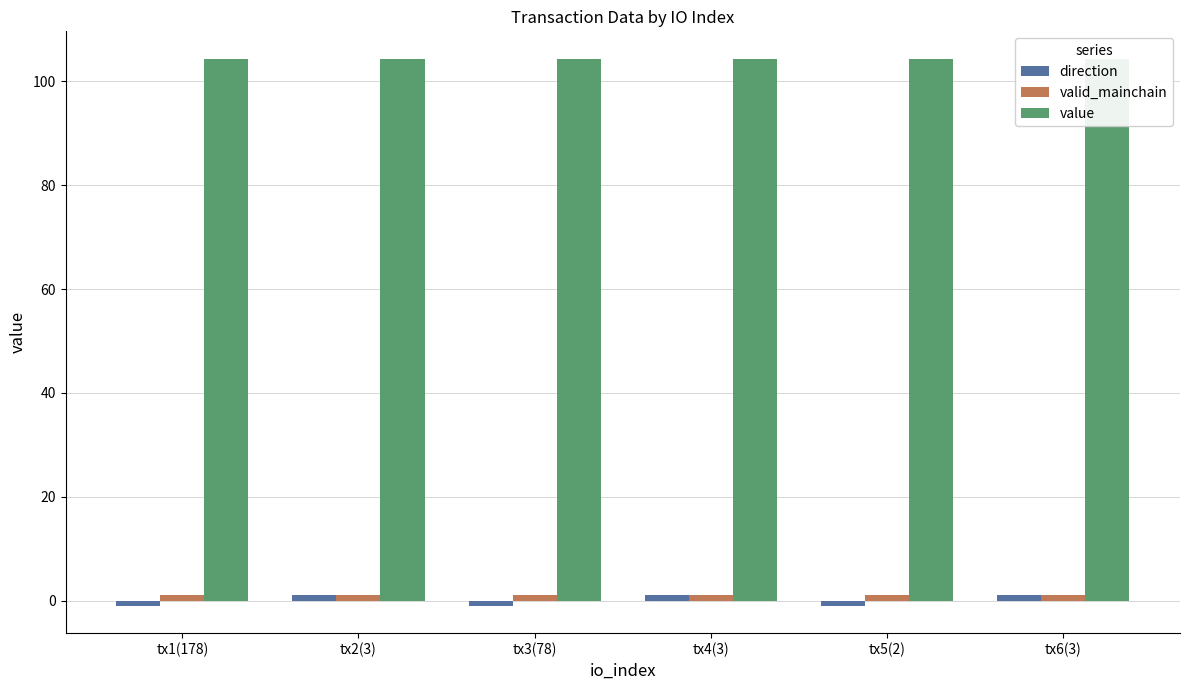

Where is direction nearest to the value 0?

tx1(178)